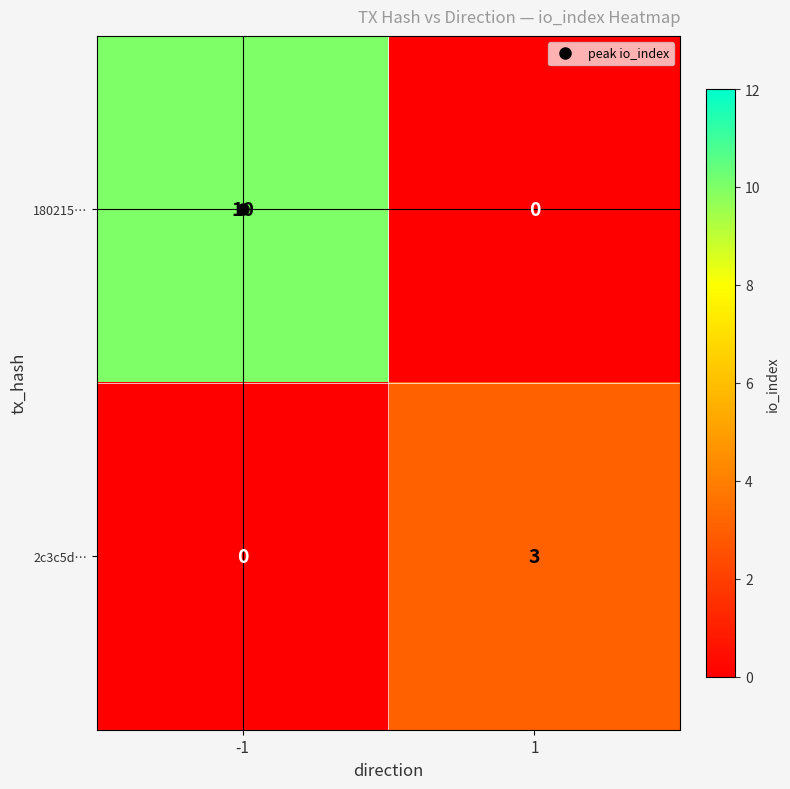

Rank the series by their average value, from highest to lowest.

180215…, 2c3c5d…